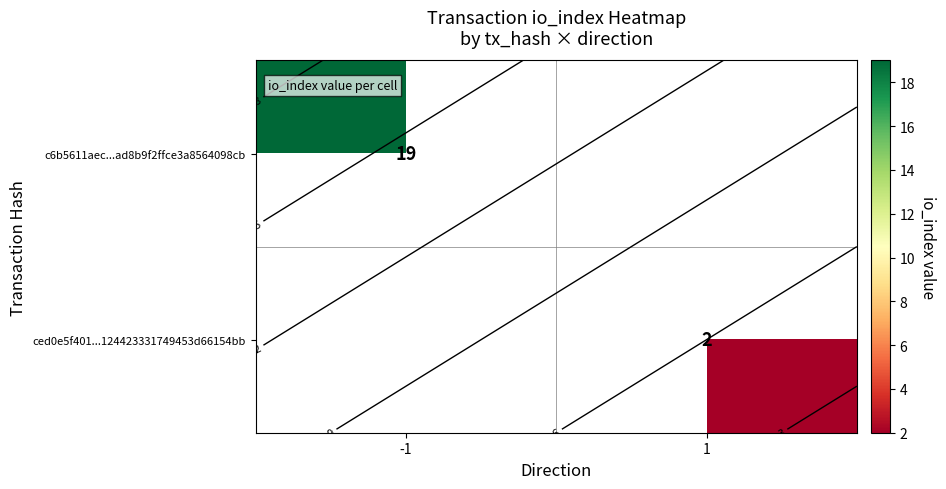

Which series has the widest spread of values?

c6b5611aec...ad8b9f2ffce3a8564098cb